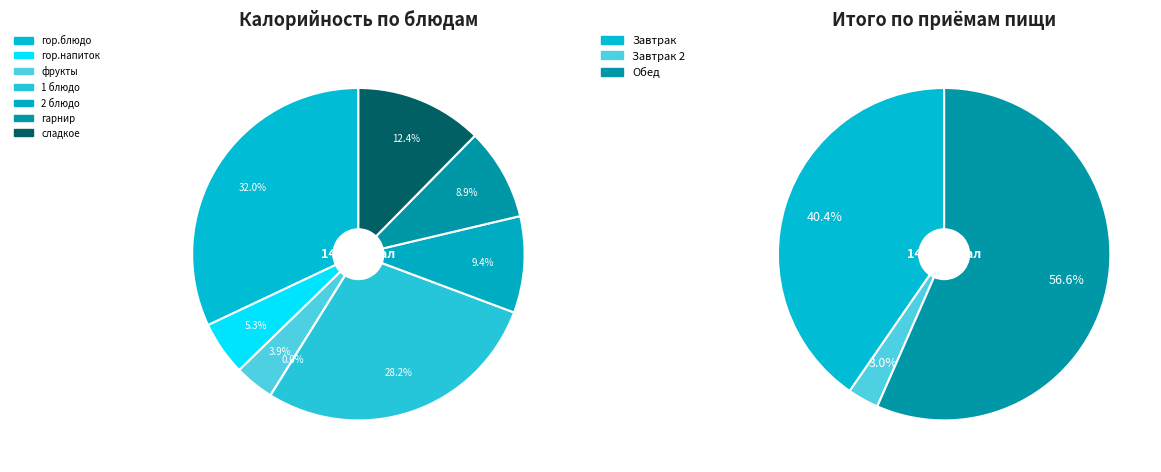

What percentage is NOT represented by сладкое?

87.6%